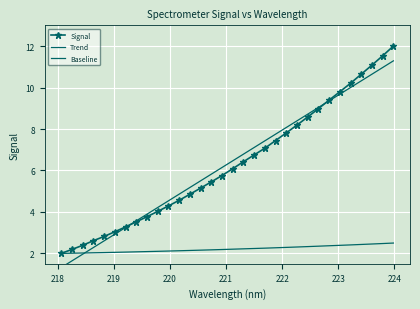

Which series has the largest total across all categories?

Signal